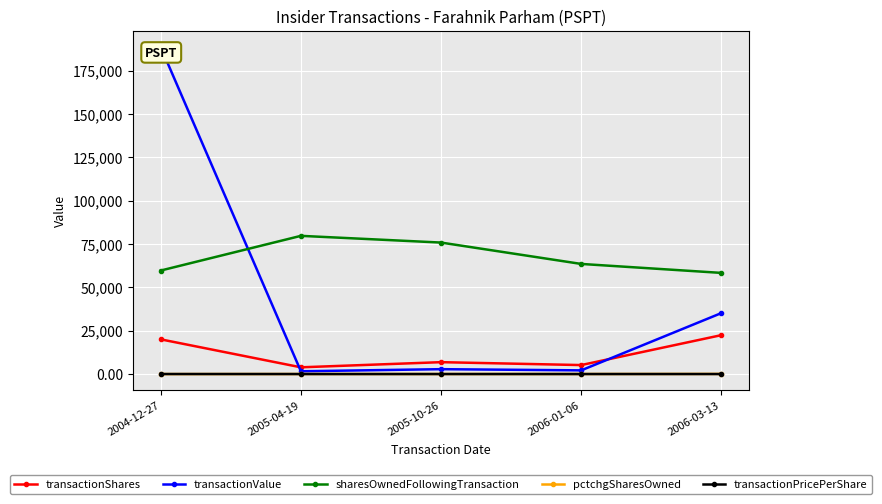

Reading right to left, transcribe all the data shown in this chart.

transactionShares: 2006-03-13=22429.0	2006-01-06=5170.0	2005-10-26=6845.0	2005-04-19=3876.0	2004-12-27=20000.0
transactionValue: 2006-03-13=35143.0	2006-01-06=2120.0	2005-10-26=2806.0	2005-04-19=1589.0	2004-12-27=188507.0
sharesOwnedFollowingTransaction: 2006-03-13=58316.0	2006-01-06=63486.0	2005-10-26=75805.0	2005-04-19=79681.0	2004-12-27=59681.0
pctchgSharesOwned: 2006-03-13=62.0	2006-01-06=9.0	2005-10-26=10.0	2005-04-19=5.0	2004-12-27=-25.0
transactionPricePerShare: 2006-03-13=1.6	2006-01-06=0.4	2005-10-26=0.4	2005-04-19=0.4	2004-12-27=9.4